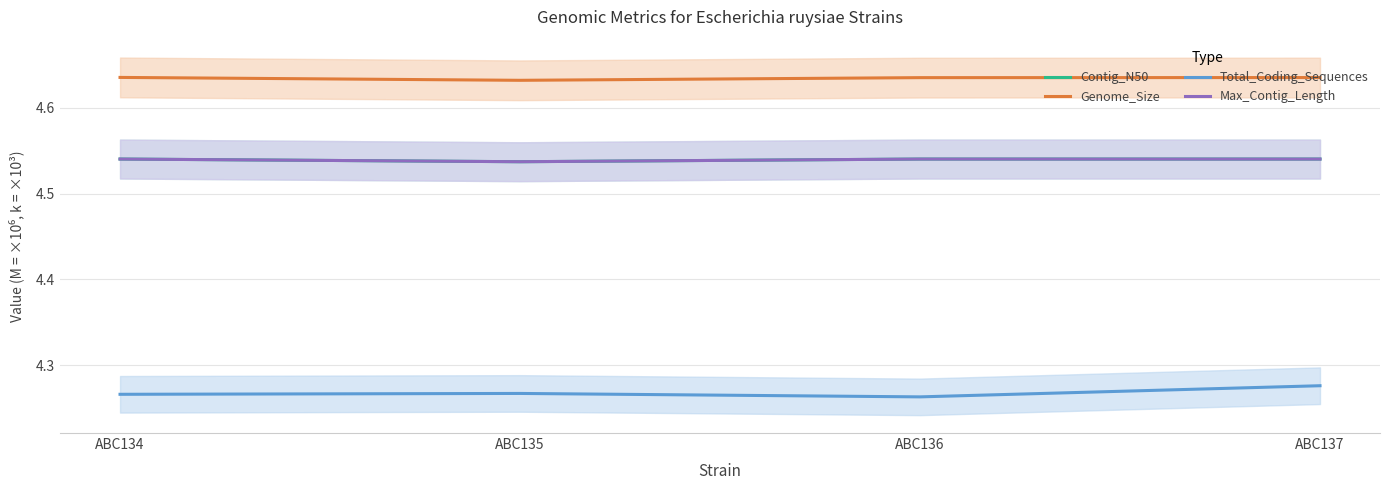

How many data points does each series have?

4